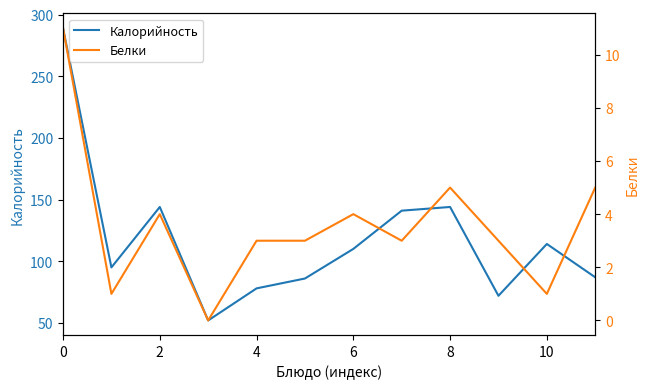

What is the lowest value of the Калорийность series?

52